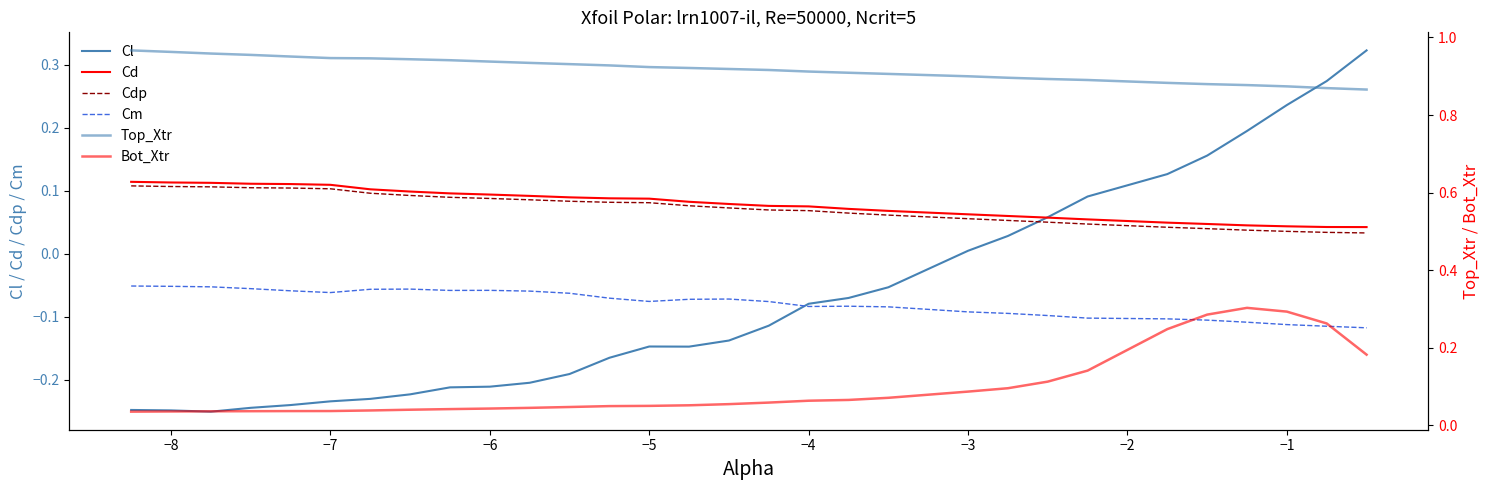

List the series in order of their peak value, highest first.

Top_Xtr, Cl, Bot_Xtr, Cd, Cdp, Cm